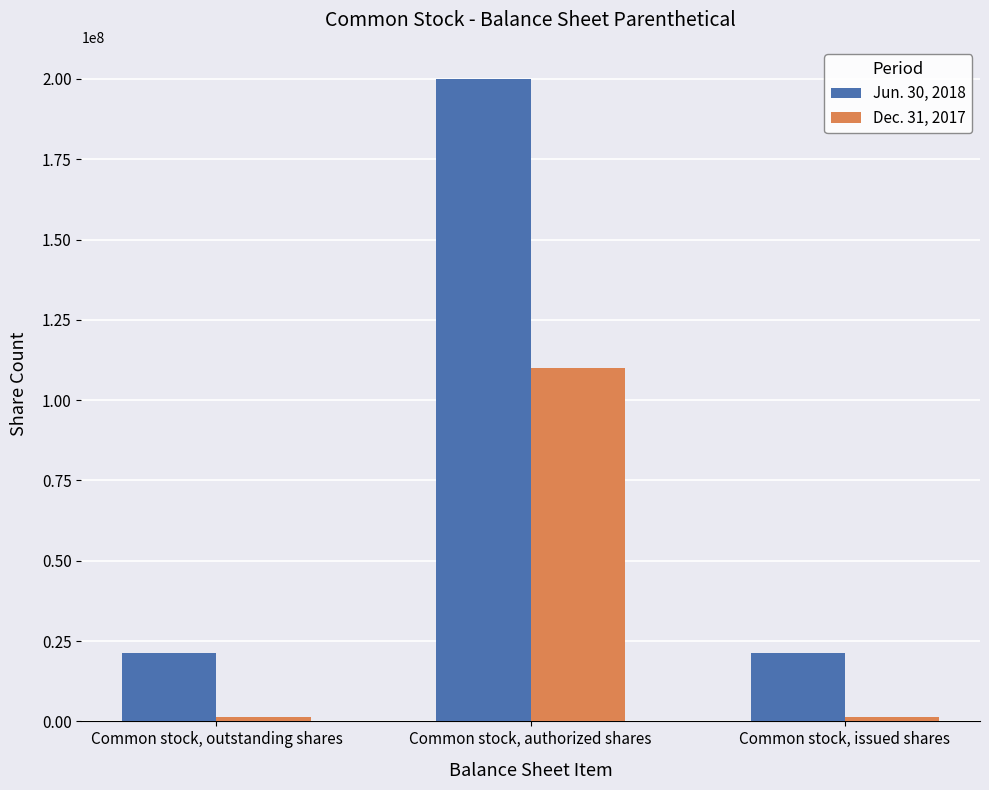

What position from the right is Common stock, issued shares?

1